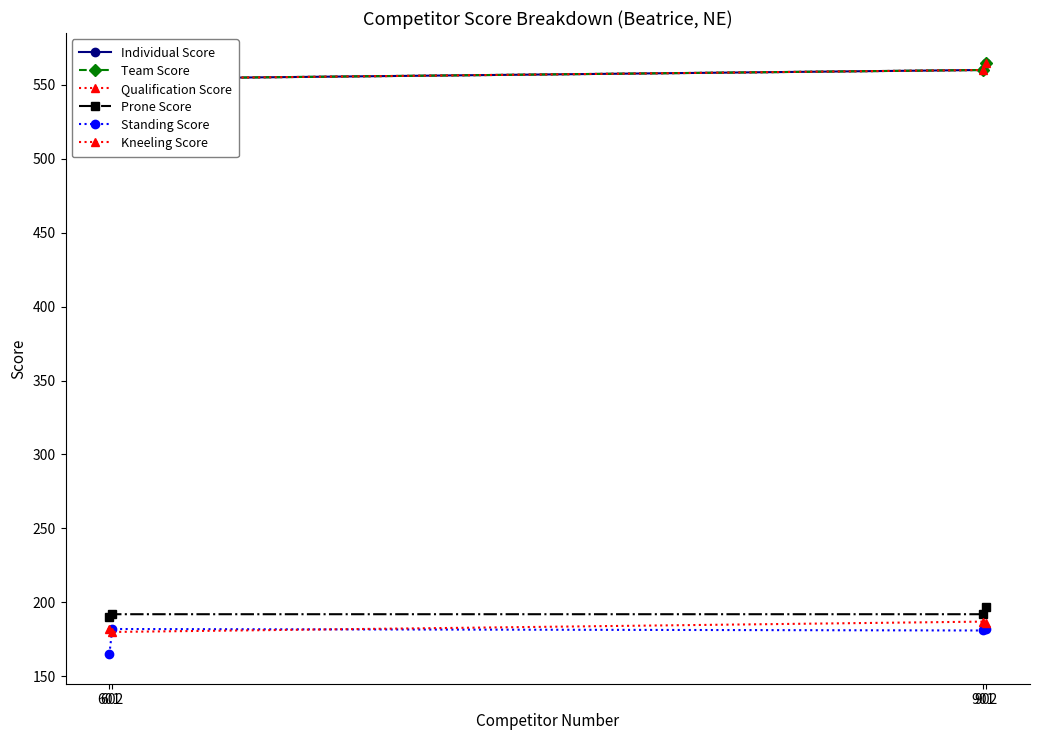

Reading left to right, transcribe all the data shown in this chart.

Individual Score: 601=537	602=554	901=560	902=565
Team Score: 601=537	602=554	901=560	902=565
Qualification Score: 601=537	602=554	901=560	902=565
Prone Score: 601=190	602=192	901=192	902=197
Standing Score: 601=165	602=182	901=181	902=182
Kneeling Score: 601=182	602=180	901=187	902=186